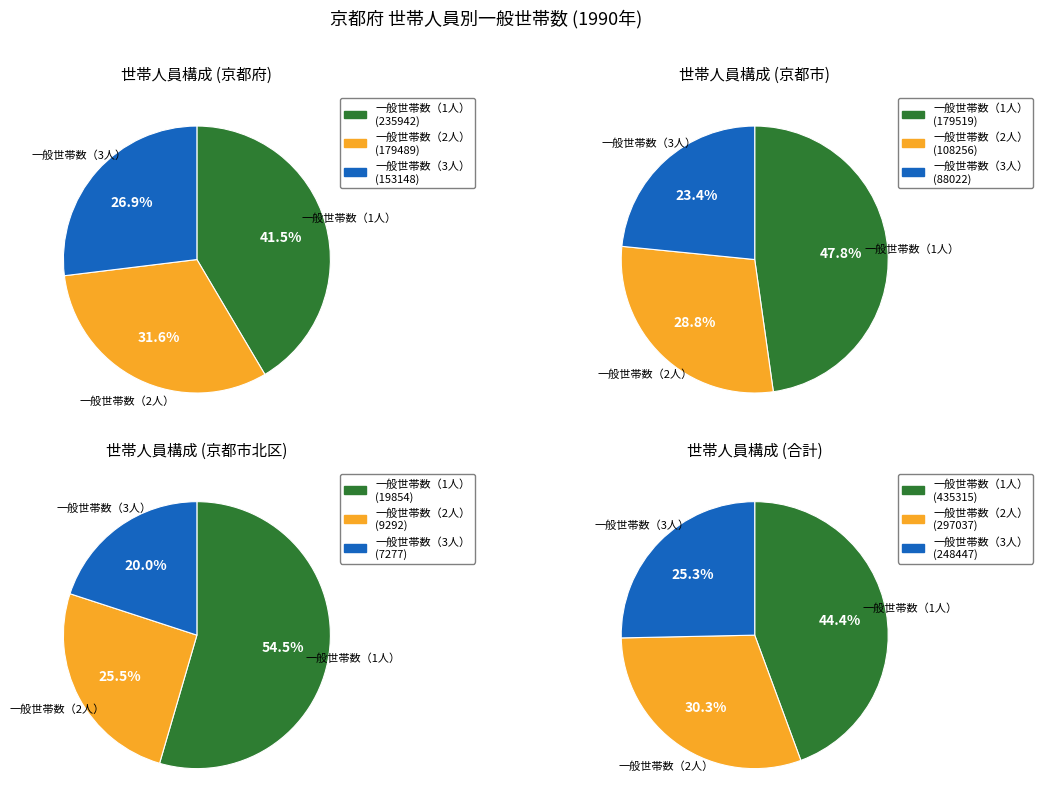

Which category accounts for the majority?

一般世帯数（1人）